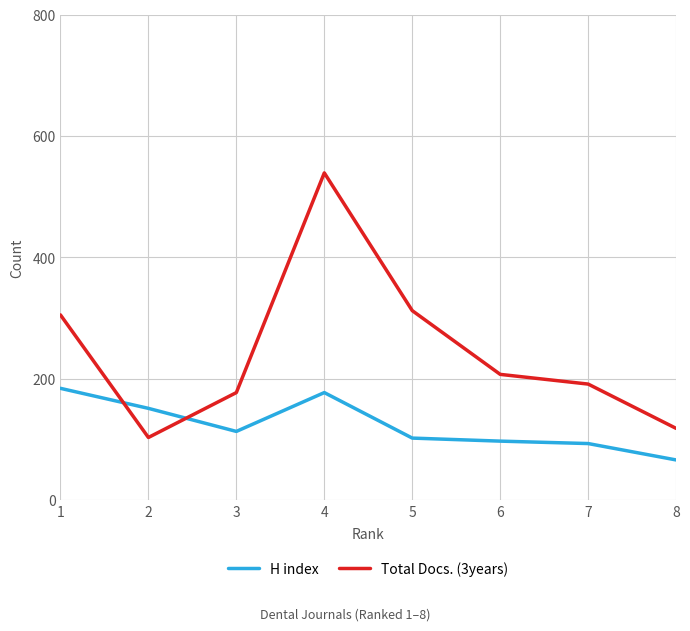

Which series has the largest range (max minus min)?

Total Docs. (3years)